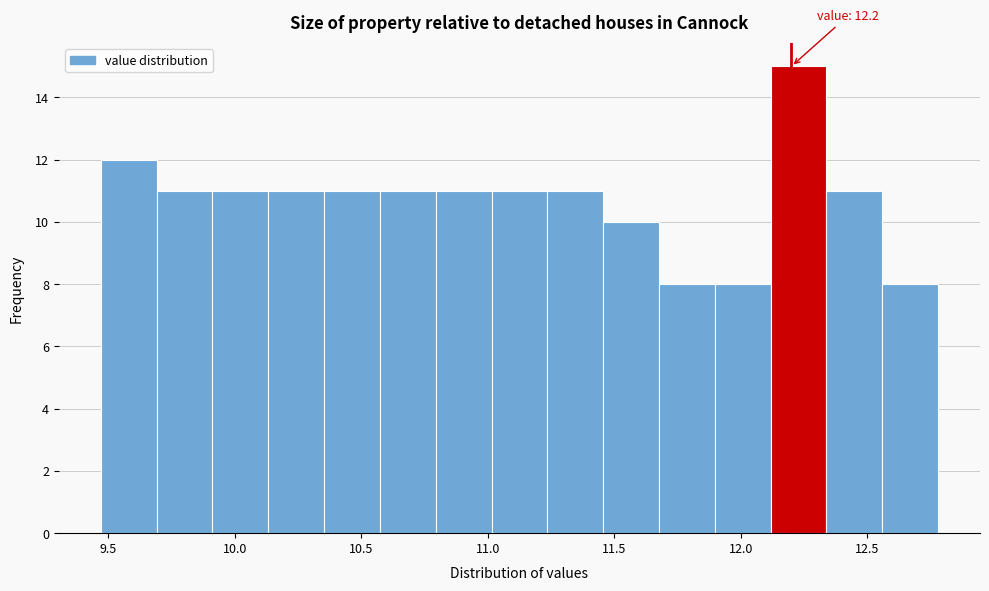

Over which range of the x-axis is the bar tallest?

12.10 to 12.35